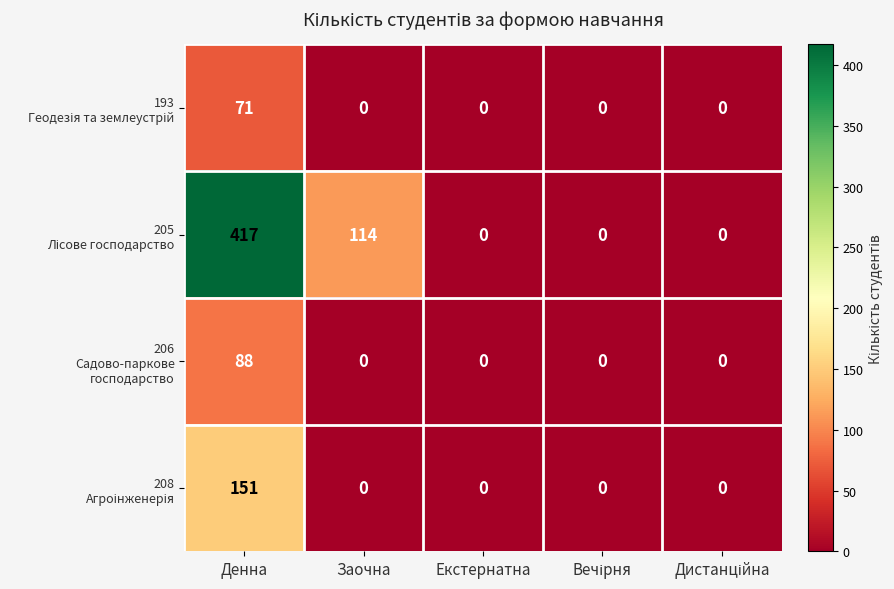

Count the number of categories in the chart.

5